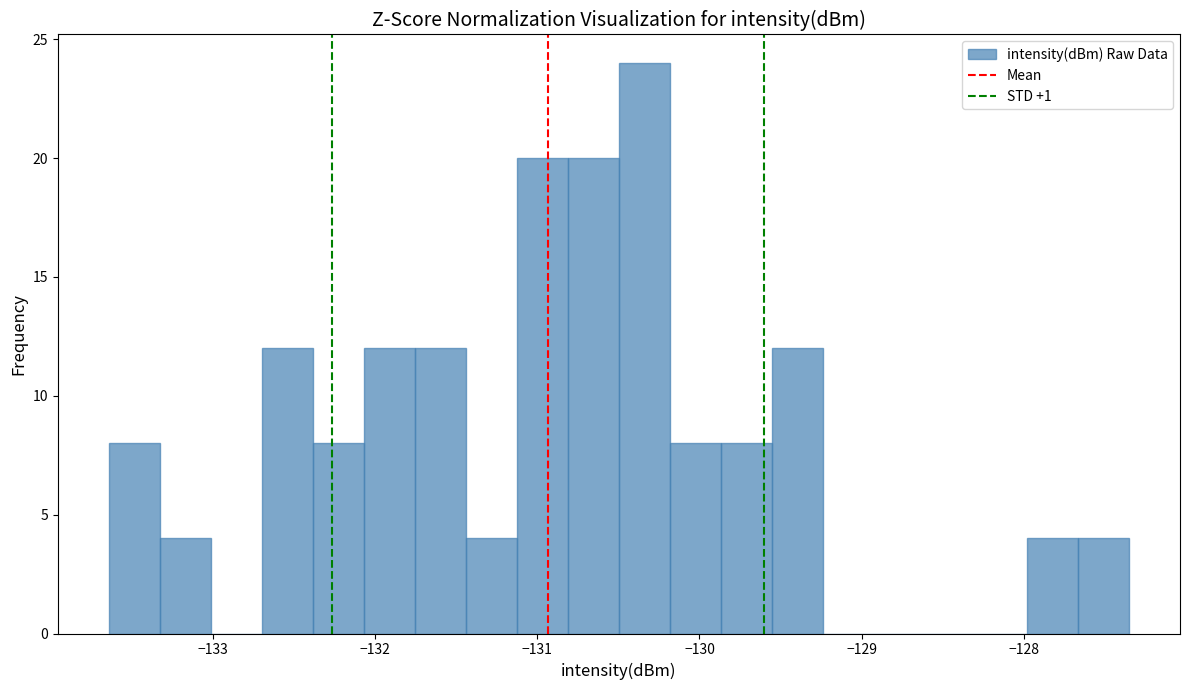

Around what value on the x-axis is the tallest bar? Give the approximate position of its centre, as read against the axis.

-130.3